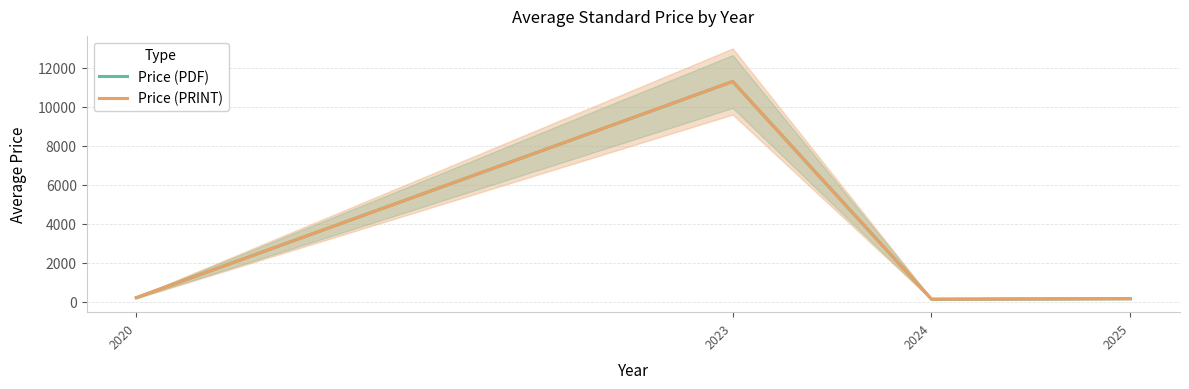

What is the value of the Price (PDF) point at the 3rd from the left?

142.4